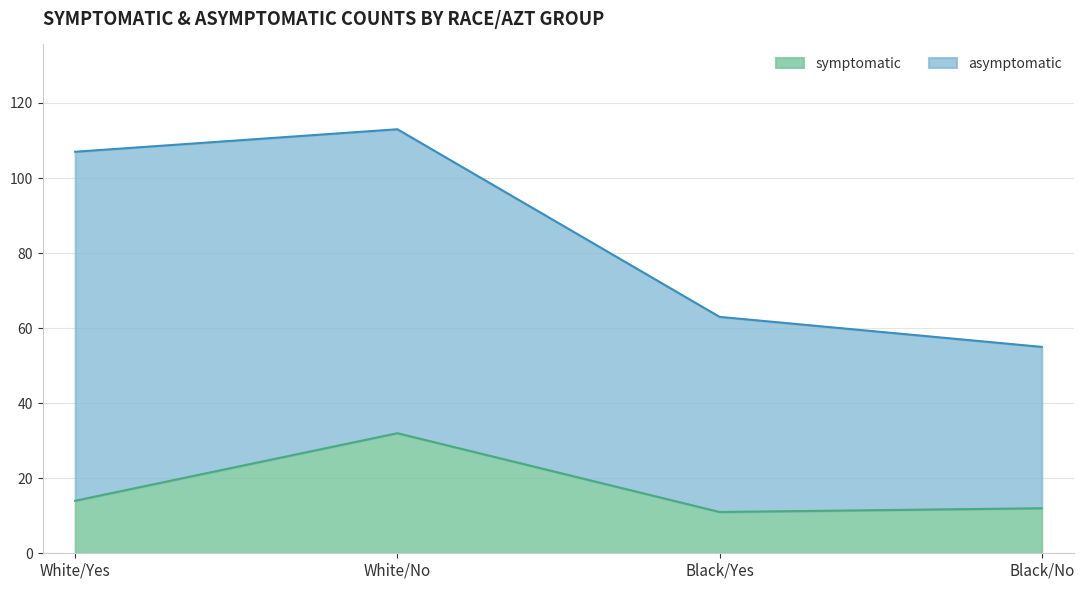

The value at White/No is 32. True or false?

True